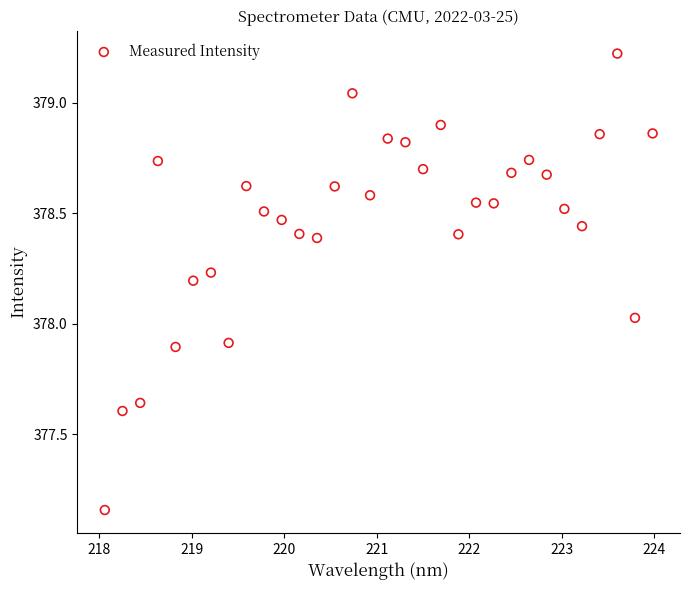

What is the range of X values (max minus min)?

5.9